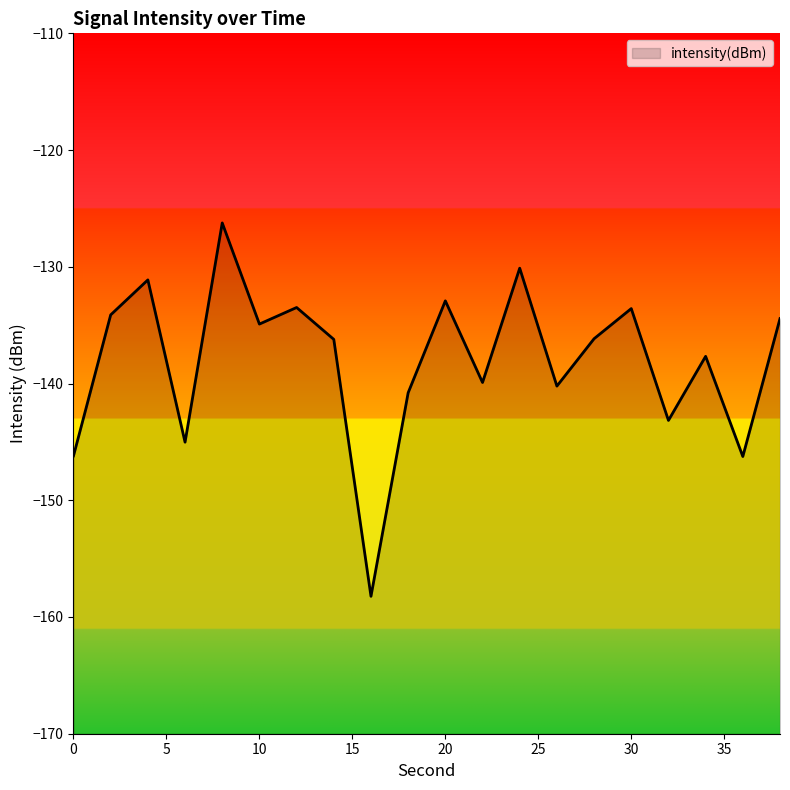

What is the change in value from 14 to 32?

-6.9